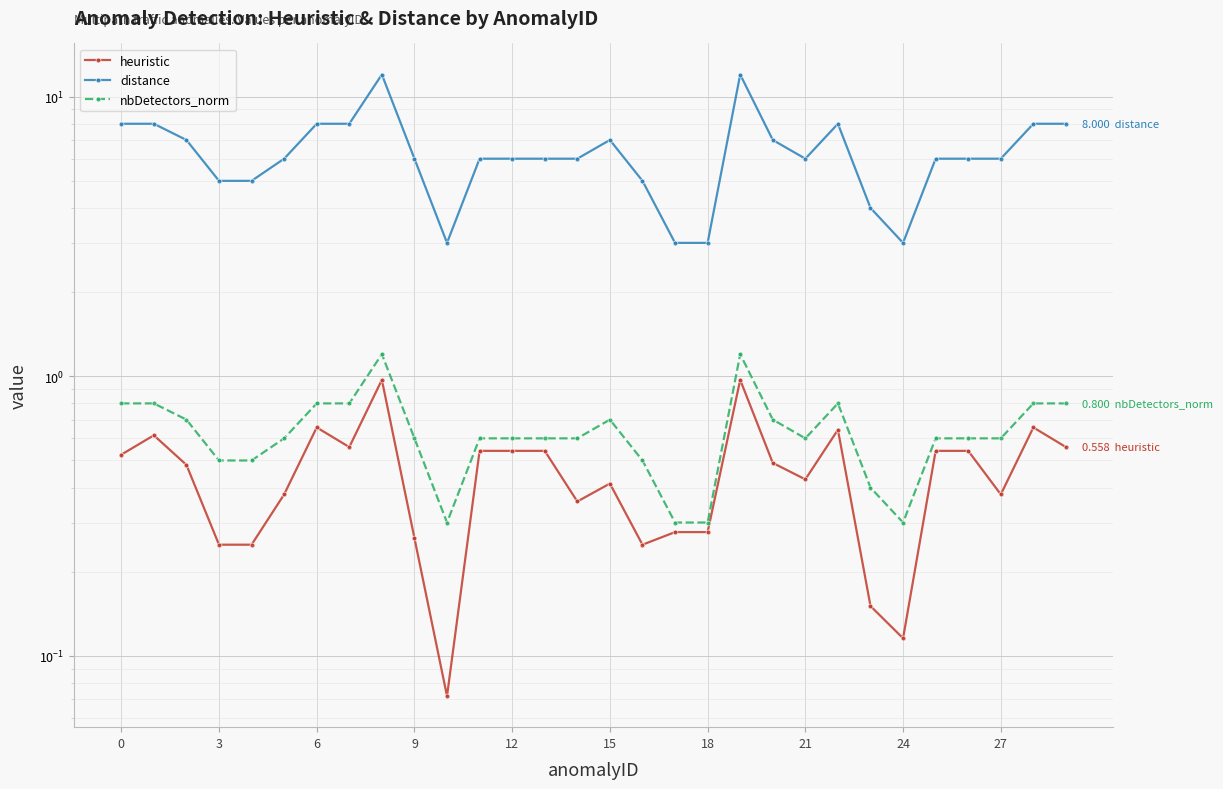

What is the difference between the maximum and minimum values in the distance series?

9.0